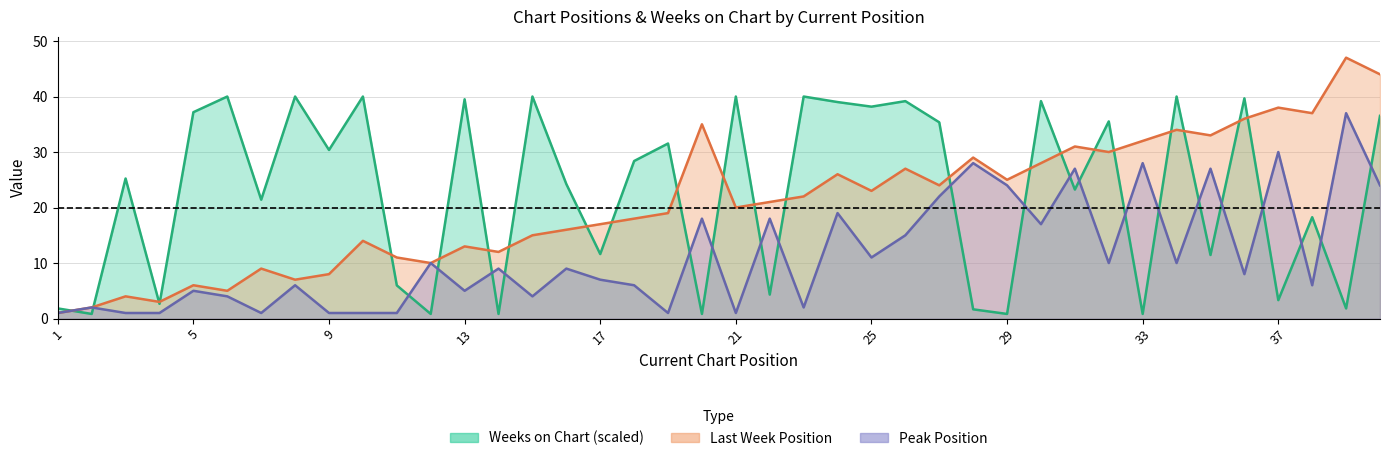

What is the sum of the Last Week values at 17 and 2?

19.0